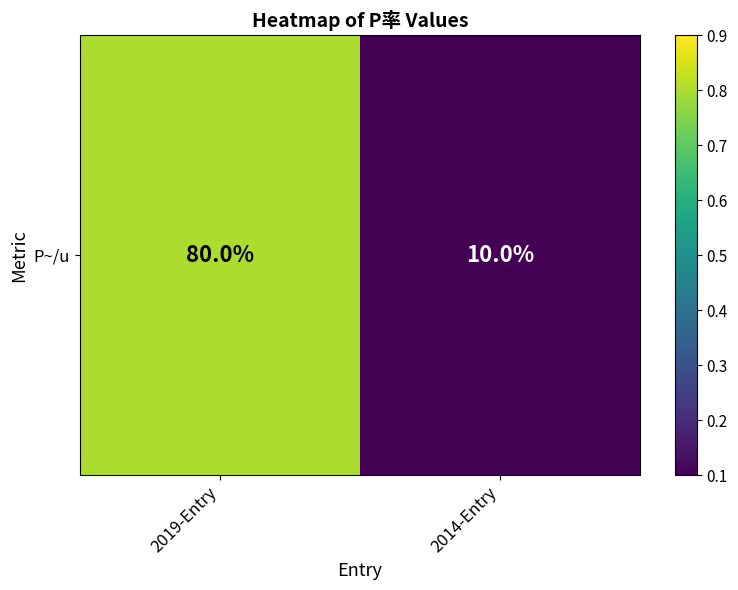

Which has a higher value, 2014-Entry or 2019-Entry?

2019-Entry